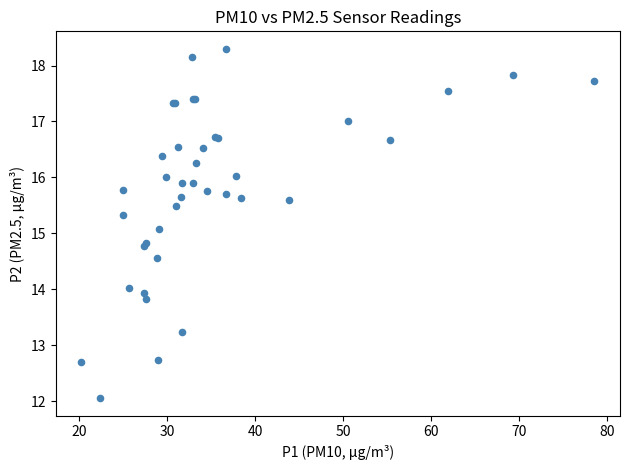

What Y value in the scatter plot is closest to 15?

15.1